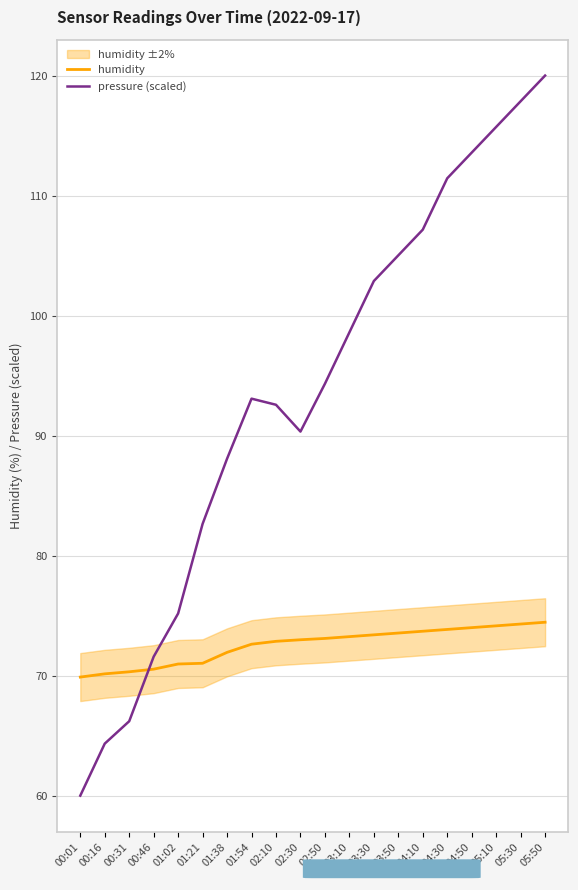

At which label does pressure (scaled) first exceed 94?

02:50